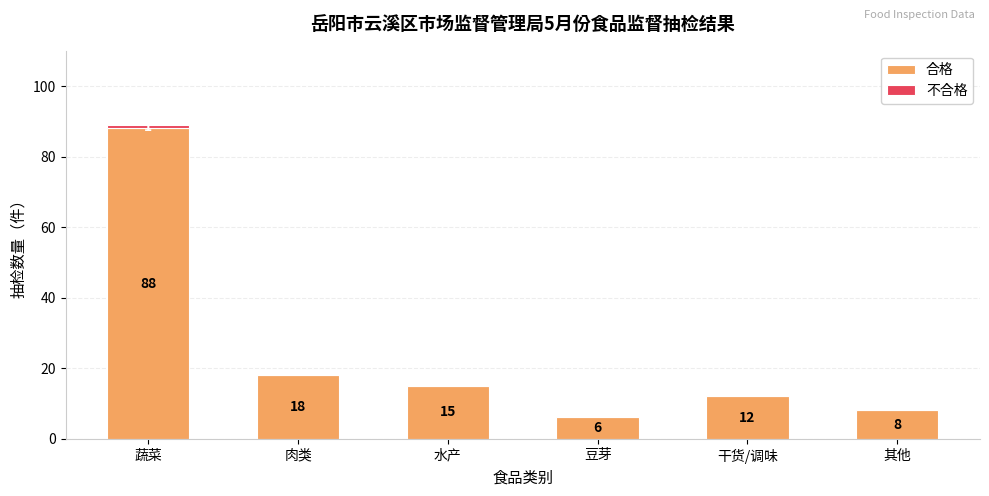

Count the number of data series in this chart.

2